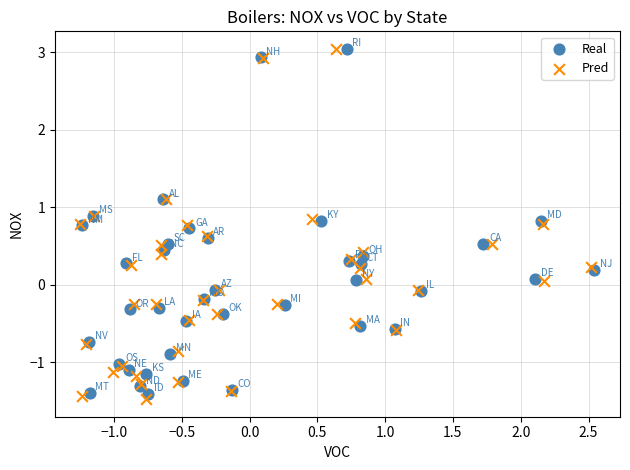

What are all the series names shown in the legend?

Real, Pred